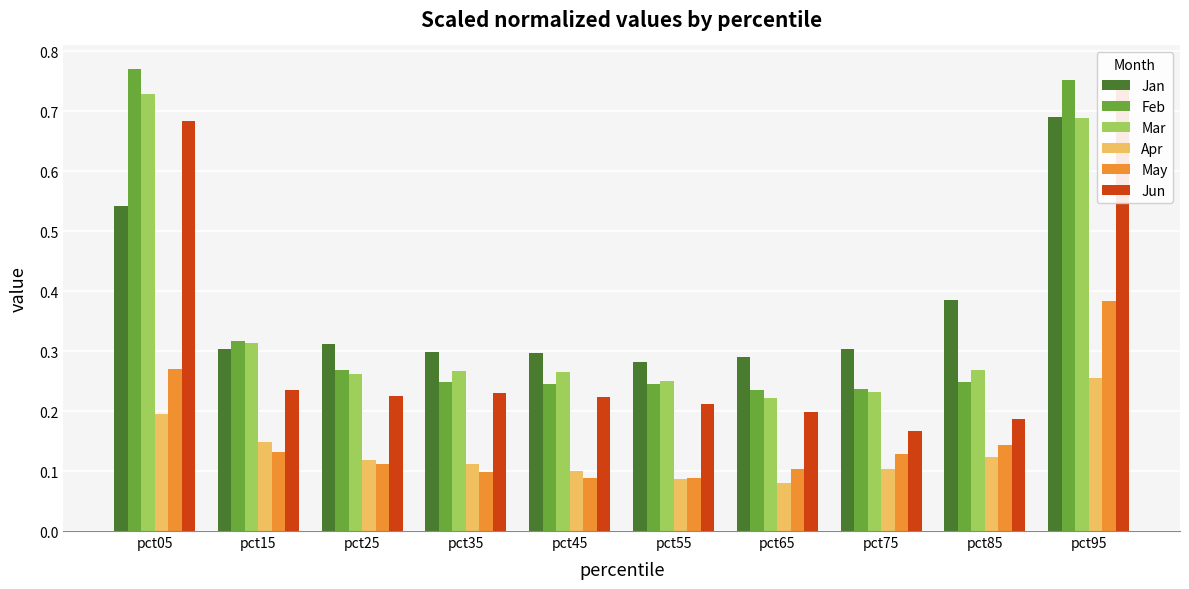

Reading left to right, list all the values displayed in this chart.

Jan: 0.5	0.3	0.3	0.3	0.3	0.3	0.3	0.3	0.4	0.7
Feb: 0.8	0.3	0.3	0.2	0.2	0.2	0.2	0.2	0.2	0.8
Mar: 0.7	0.3	0.3	0.3	0.3	0.3	0.2	0.2	0.3	0.7
Apr: 0.2	0.1	0.1	0.1	0.1	0.1	0.1	0.1	0.1	0.3
May: 0.3	0.1	0.1	0.1	0.1	0.1	0.1	0.1	0.1	0.4
Jun: 0.7	0.2	0.2	0.2	0.2	0.2	0.2	0.2	0.2	0.7